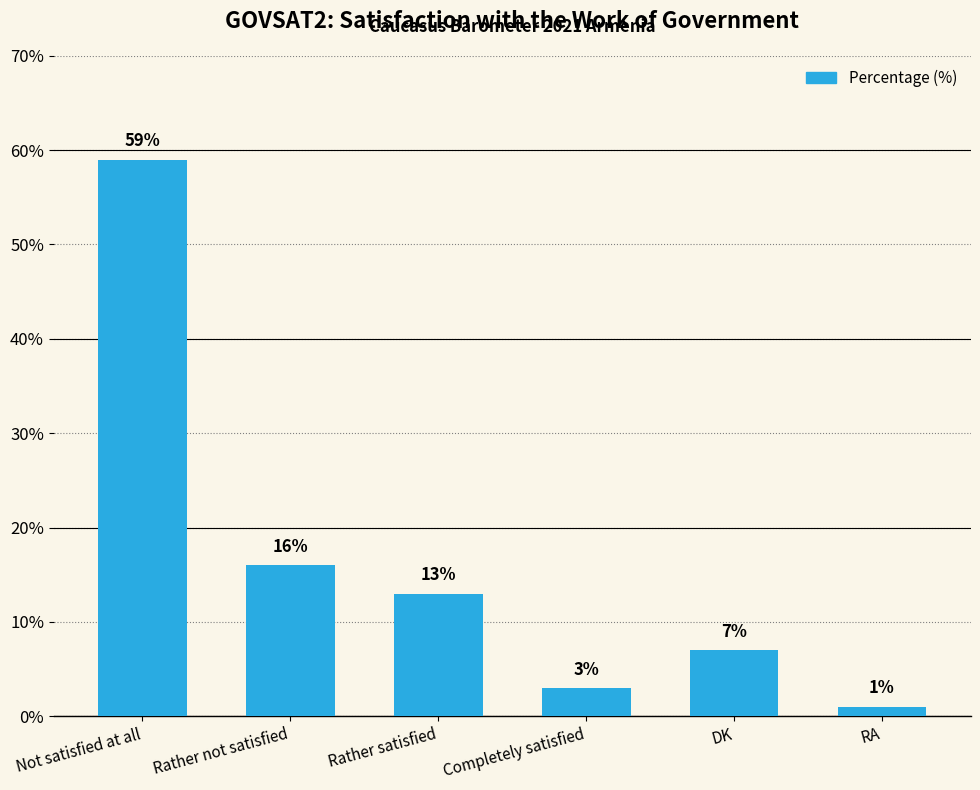

Reading left to right, transcribe all the data shown in this chart.

59	16	13	3	7	1